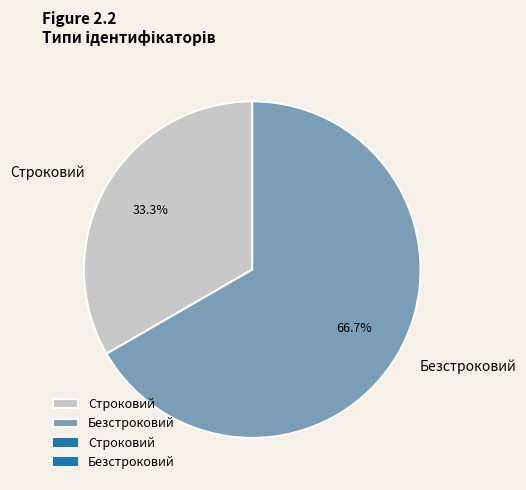

Does Безстроковий represent more than half of the total?

Yes